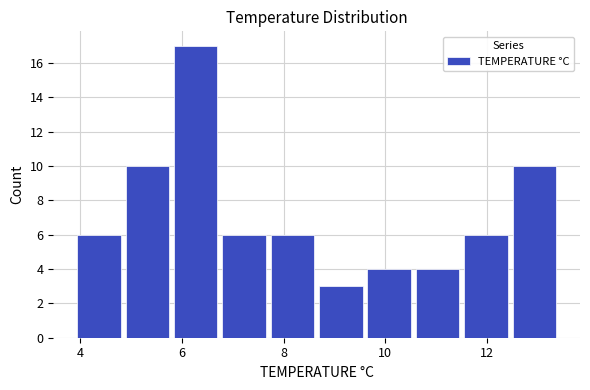

Reading left to right, list every bar in this chart as the range it spans on the x-axis followed by its height. Neither the bar edges nor the heights are printed on the chart, so give them approximately, as read against the axes.

3.90 to 4.85: 6
4.85 to 5.80: 10
5.80 to 6.75: 17
6.75 to 7.70: 6
7.70 to 8.65: 6
8.65 to 9.60: 3
9.60 to 10.55: 4
10.55 to 11.50: 4
11.50 to 12.45: 6
12.45 to 13.40: 10